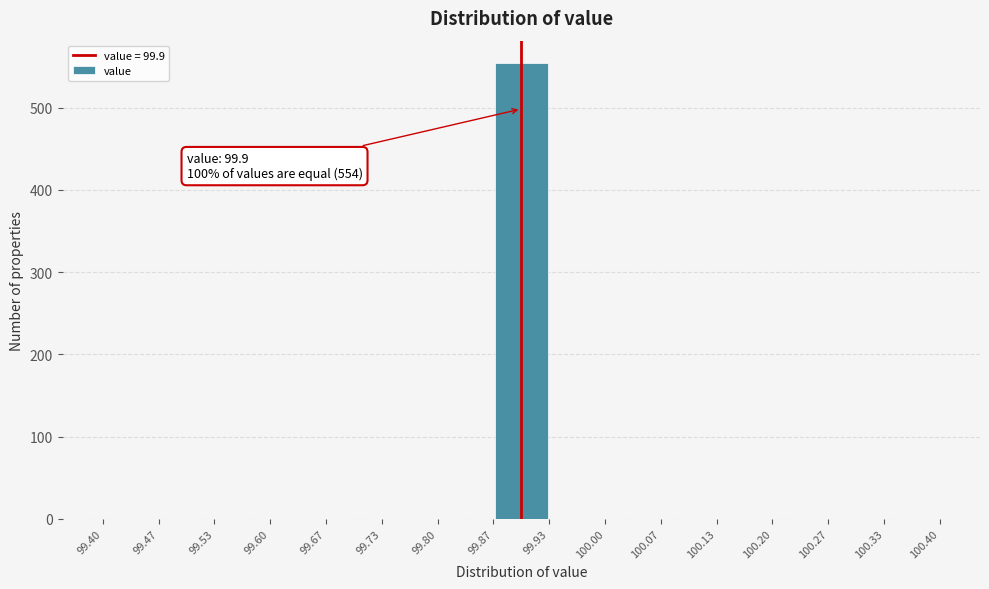

Over which range of the x-axis is the bar tallest?

99.87 to 99.93